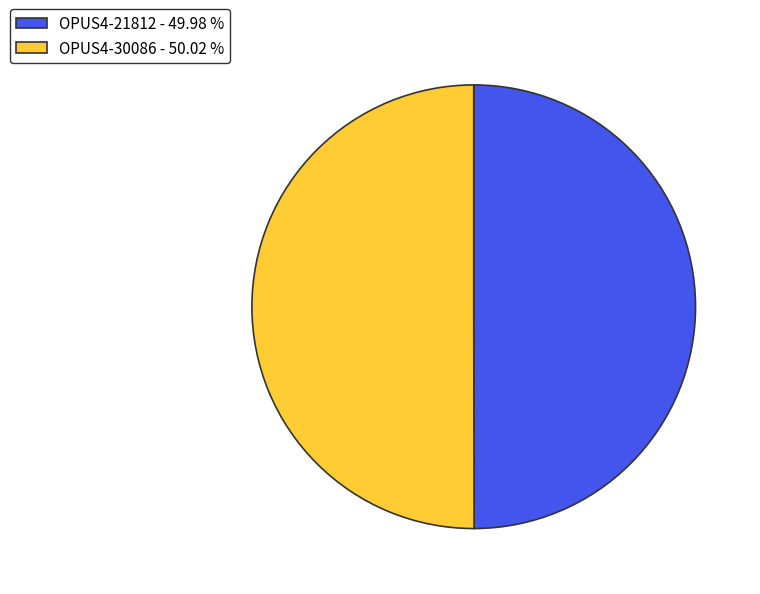

What is the ratio of the value at OPUS4-30086 - 50.02 % to the value at OPUS4-21812 - 49.98 %?

1.0